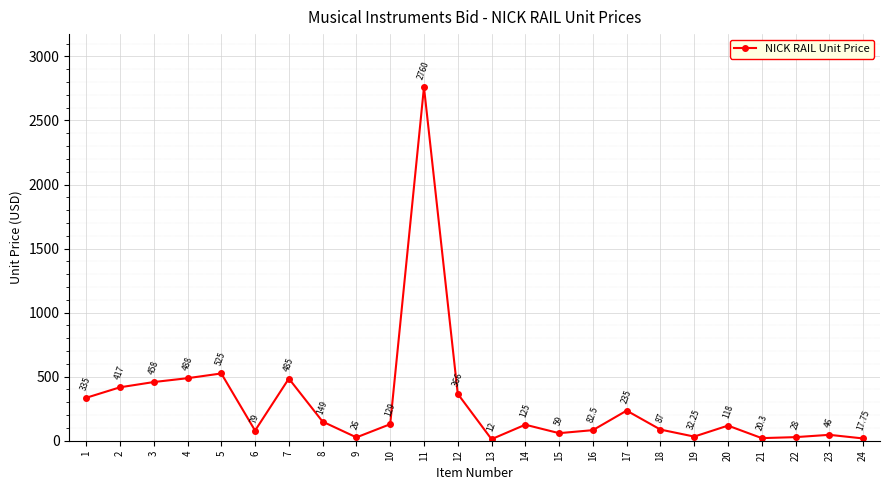

Does the chart have visible grid lines?

Yes